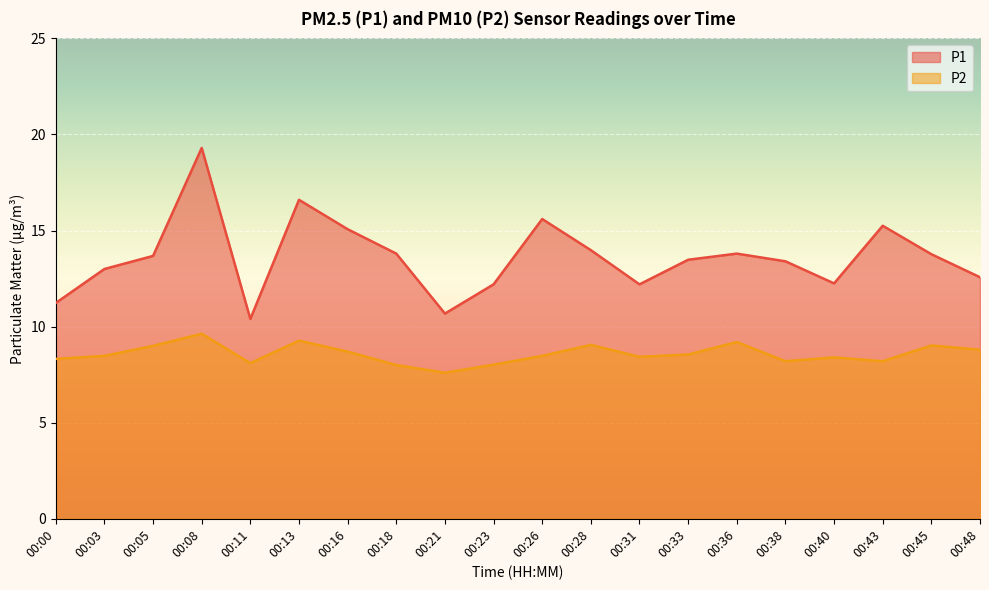

True or false: P1 and P2 intersect in this chart.

False